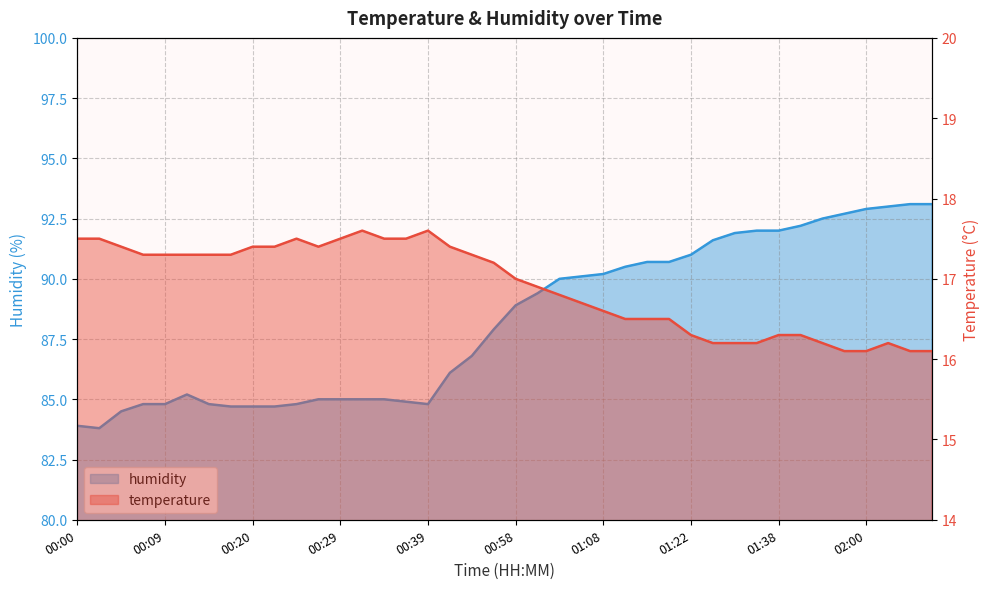

What are all the series names shown in the legend?

temperature, humidity